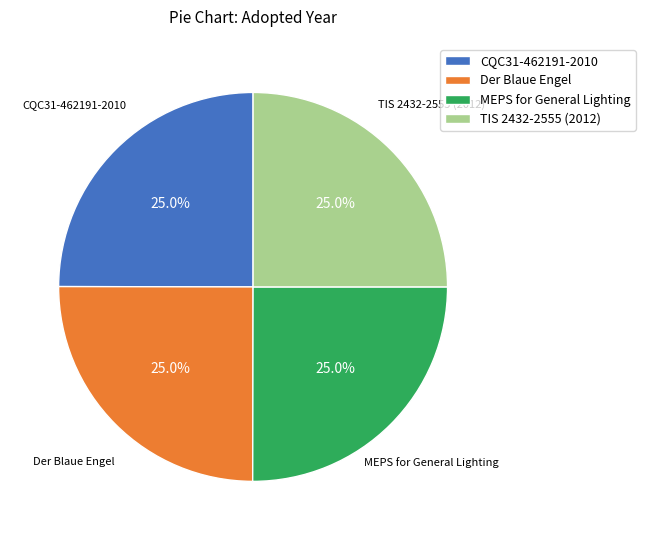

What portion of the pie excludes MEPS for General Lighting?

75.0%